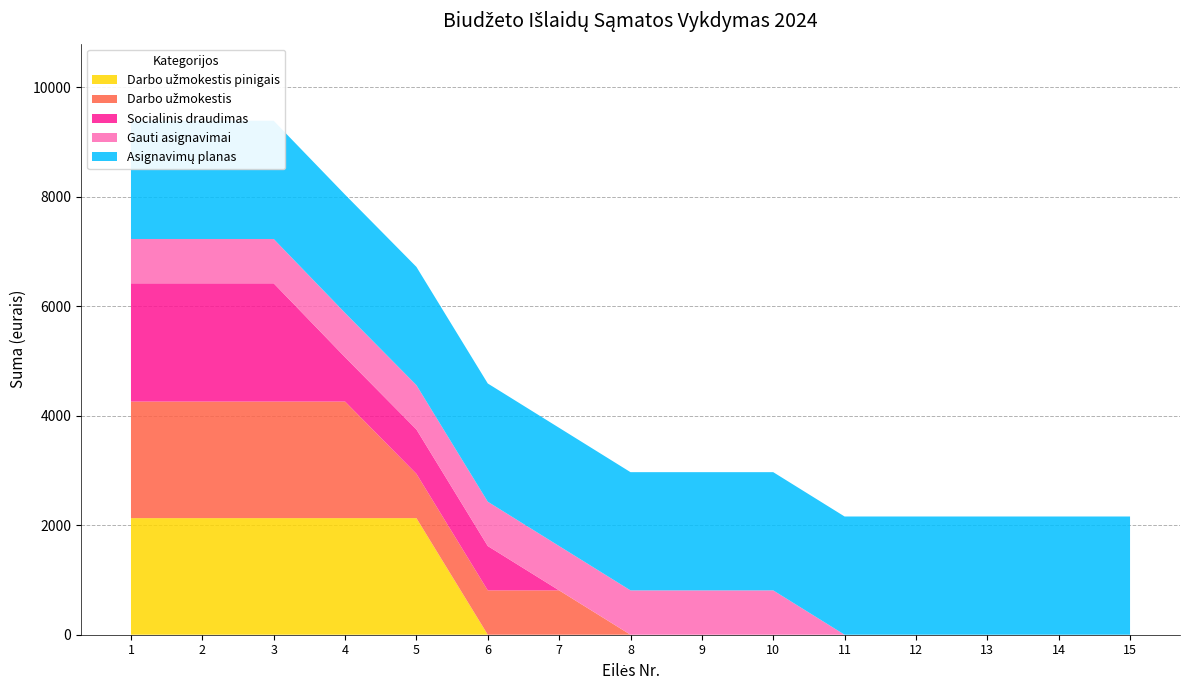

Reading left to right, extract all data points from this chart.

Darbo užmokestis pinigais: 1=2130	2=2130	3=2130	4=2130	5=2130	6=0	7=0	8=0	9=0	10=0	11=0	12=0	13=0	14=0	15=0
Darbo užmokestis: 1=2130	2=2130	3=2130	4=2130	5=810	6=810	7=810	8=0	9=0	10=0	11=0	12=0	13=0	14=0	15=0
Socialinis draudimas: 1=2160	2=2160	3=2160	4=810	5=810	6=810	7=0	8=0	9=0	10=0	11=0	12=0	13=0	14=0	15=0
Gauti asignavimai: 1=810	2=810	3=810	4=810	5=810	6=810	7=810	8=810	9=810	10=810	11=0	12=0	13=0	14=0	15=0
Asignavimų planas: 1=2160	2=2160	3=2160	4=2160	5=2160	6=2160	7=2160	8=2160	9=2160	10=2160	11=2160	12=2160	13=2160	14=2160	15=2160